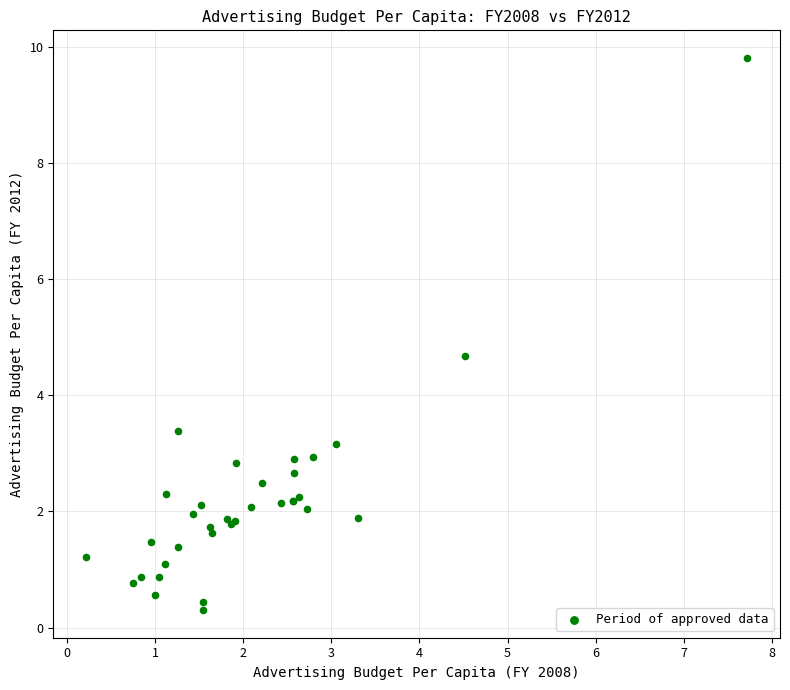

What Y value in the scatter plot is closest to 5?

4.7